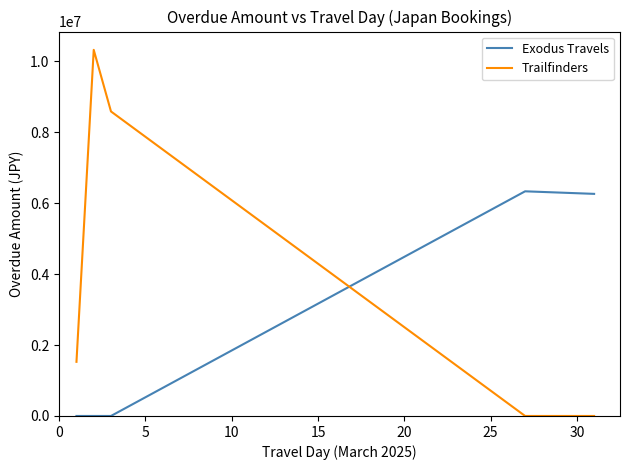

How many intersections are there between Trailfinders and Exodus Travels?

1